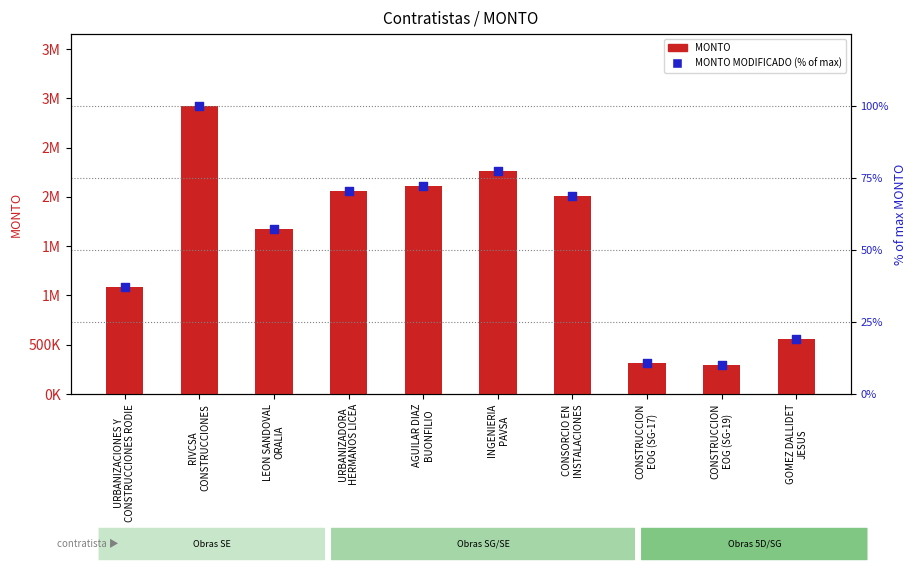

At how many categories does at least one series exceed 1293532?

6